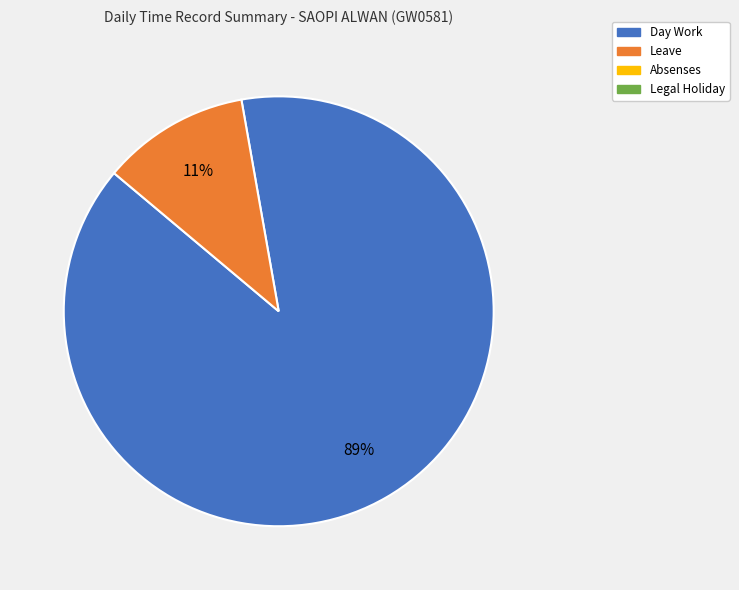

How many segments does this pie chart have?

2